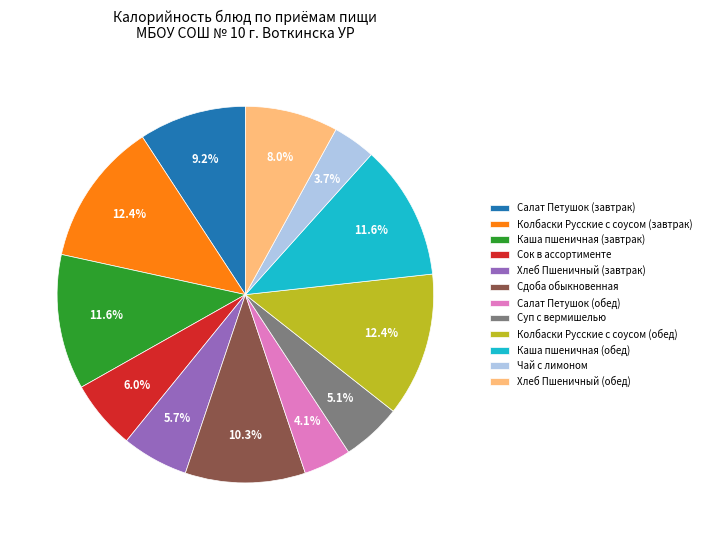

To the nearest percent, what portion does Сок в ассортименте represent?

6%